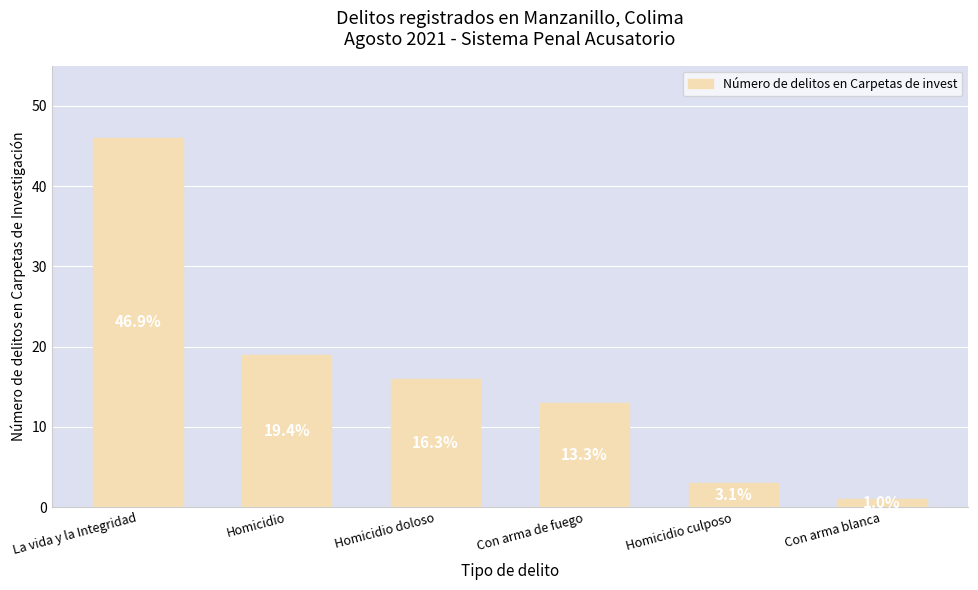

What is the value of the 6th bar from the left?

1